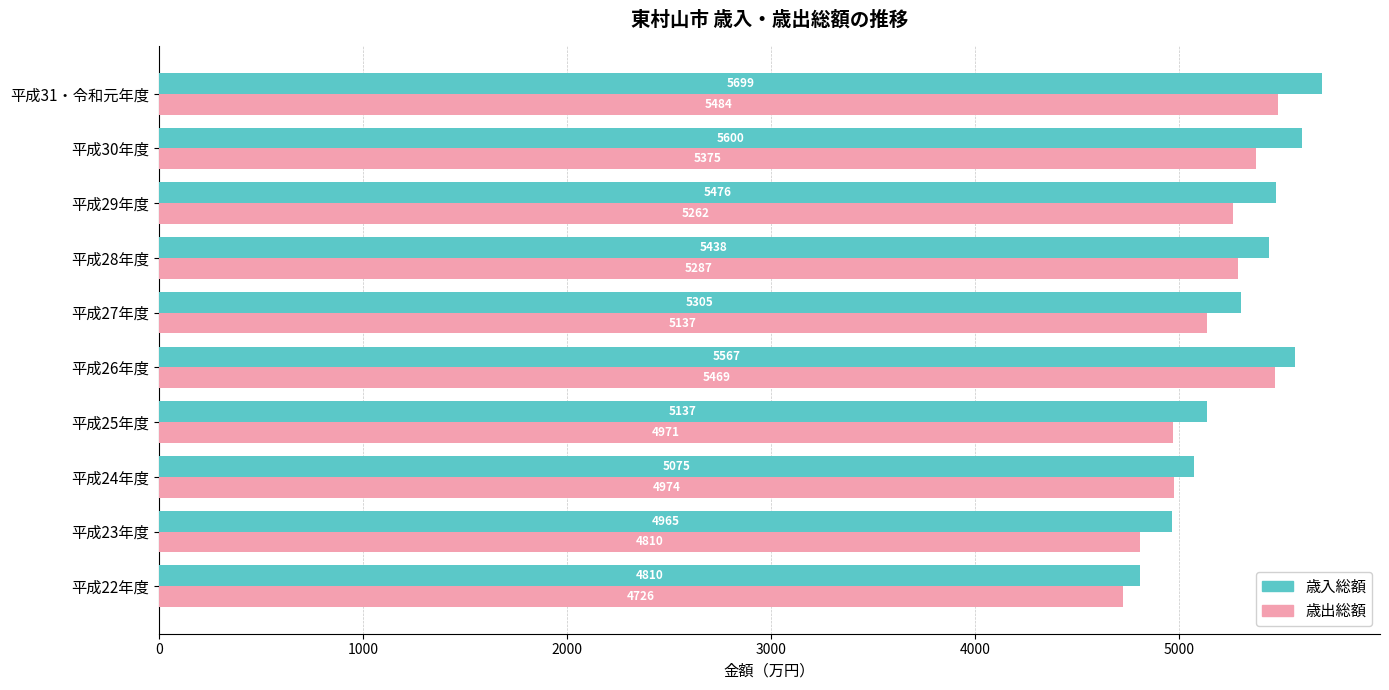

What is the difference between the maximum and minimum values in the 歳出総額 series?

757.9